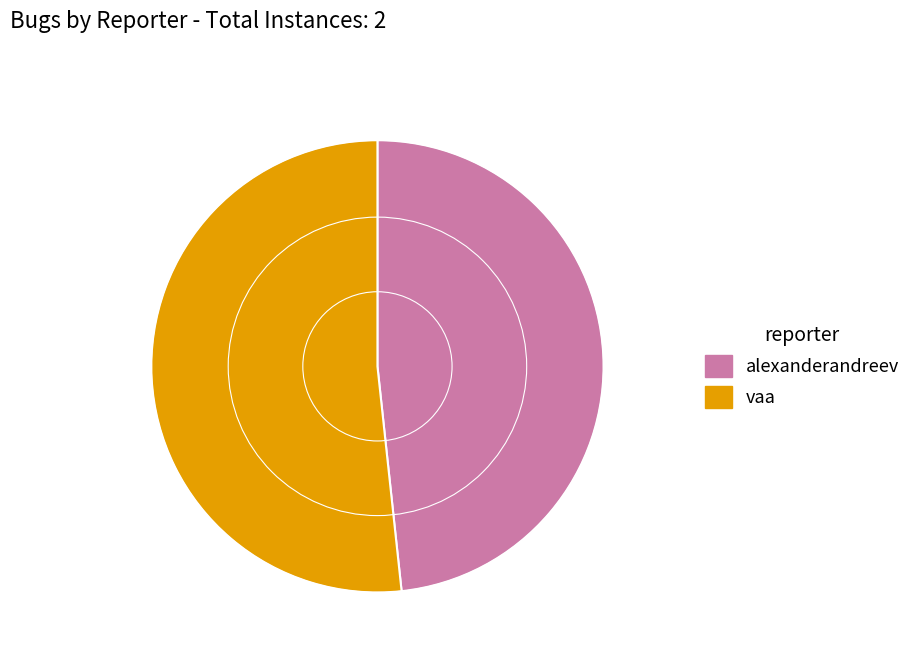

Approximately how many times larger is the value at vaa compared to alexanderandreev?

1.1